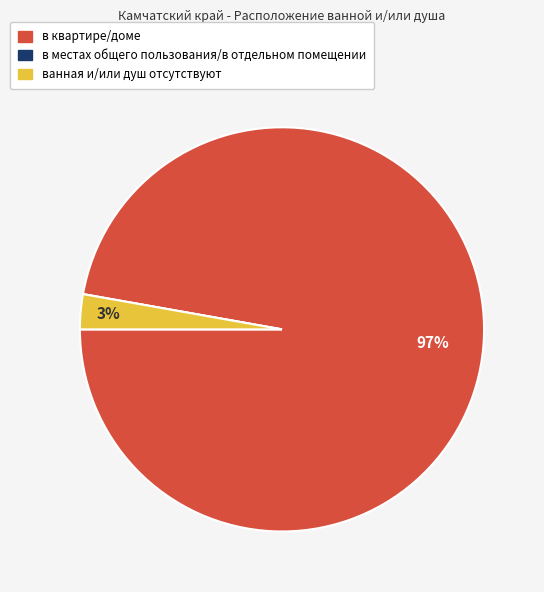

What is the majority slice?

в квартире/доме